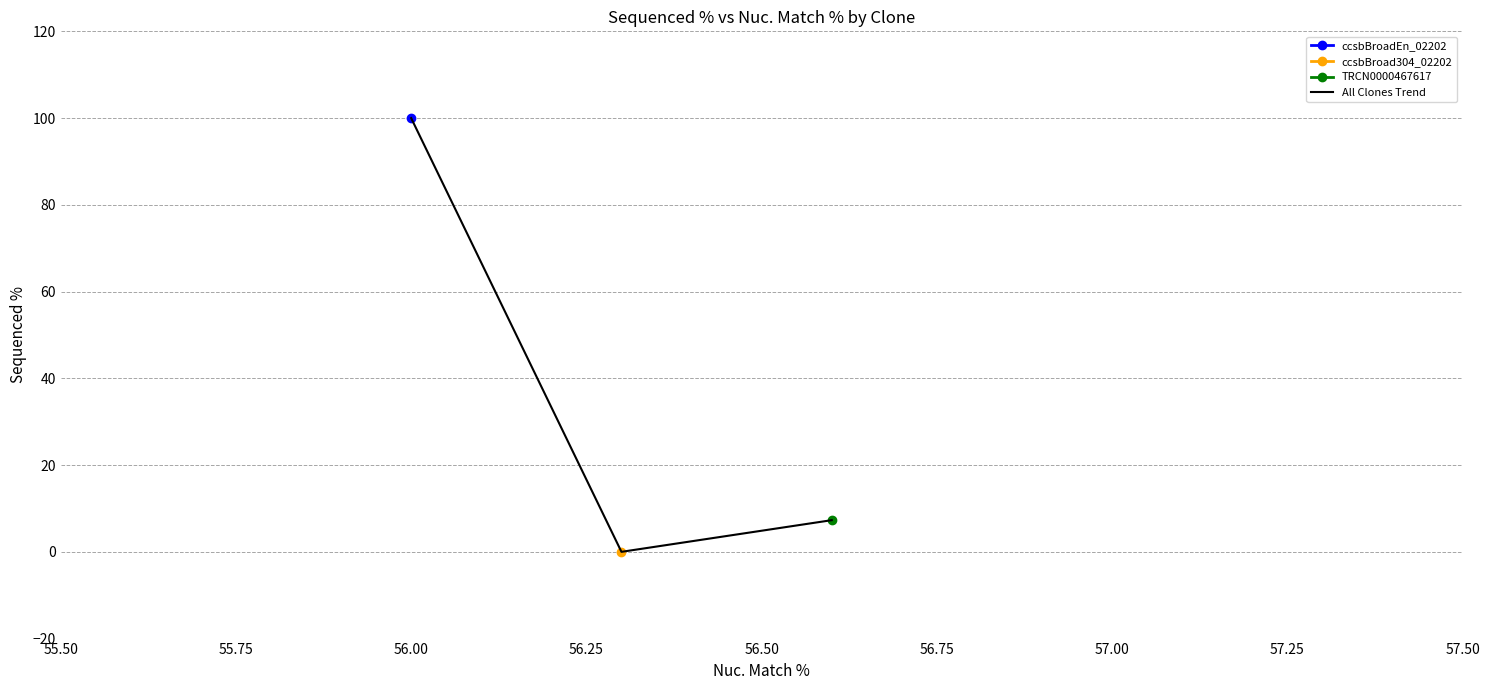

What is the highest value of the All Clones Trend series?

100.0